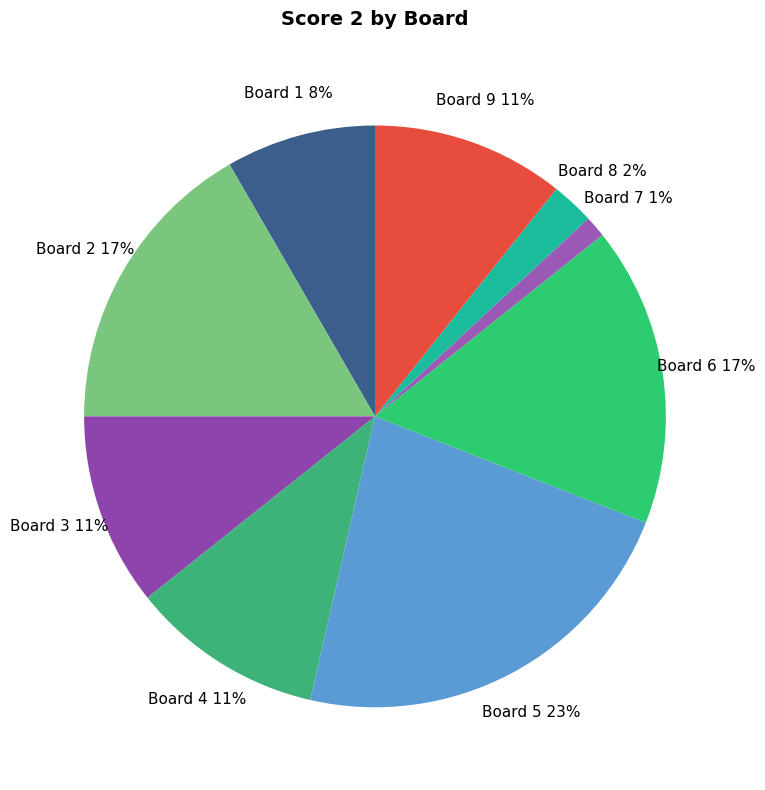

To the nearest percent, what portion does Board 8 2% represent?

2%